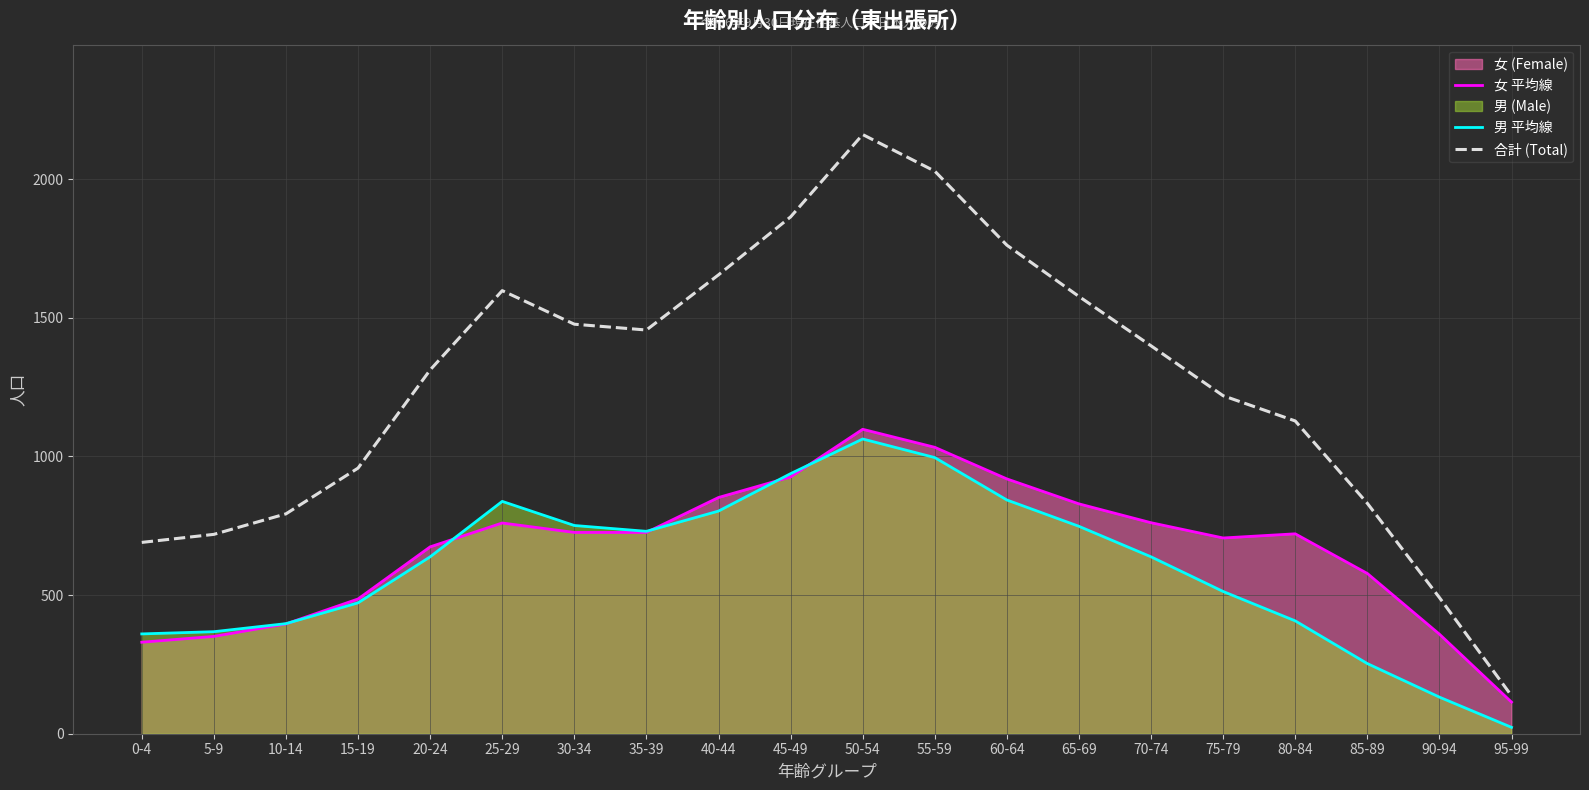

How many data points in 合計 (Total) are less than 1399?

10